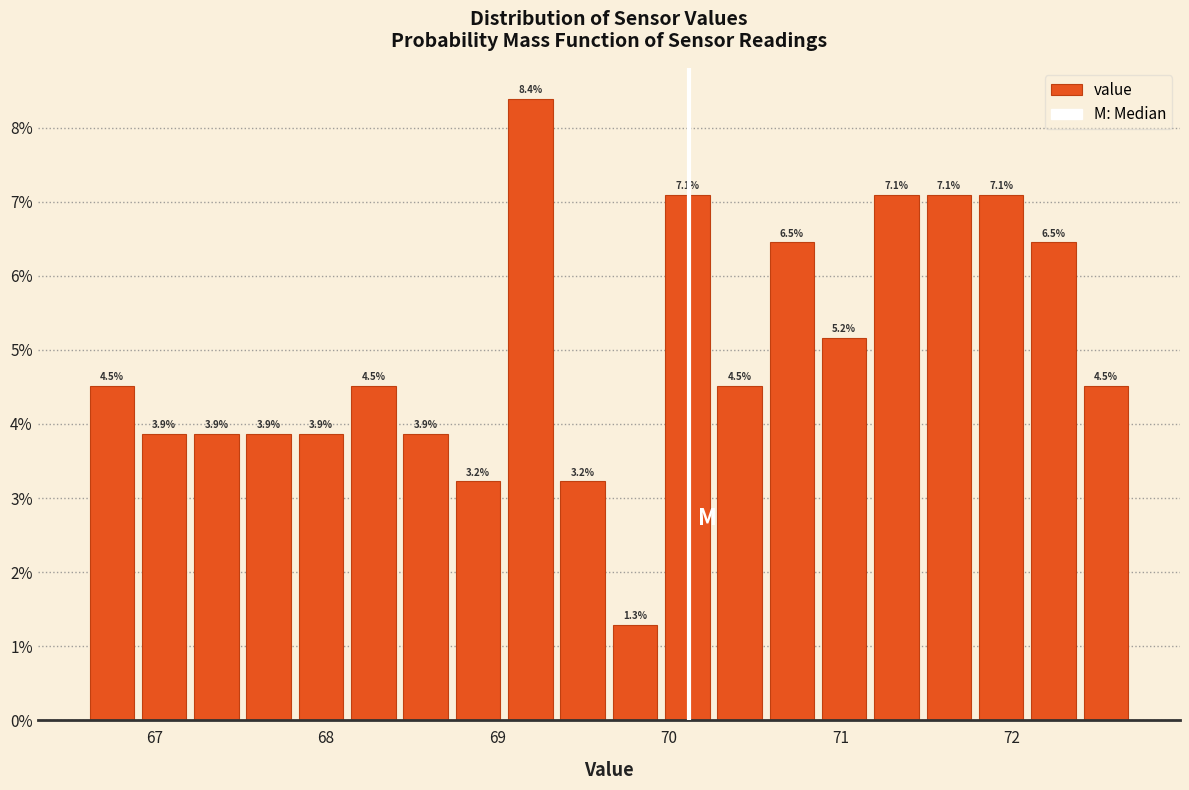

Around what value on the x-axis is the tallest bar? Give the approximate position of its centre, as read against the axis.

69.2